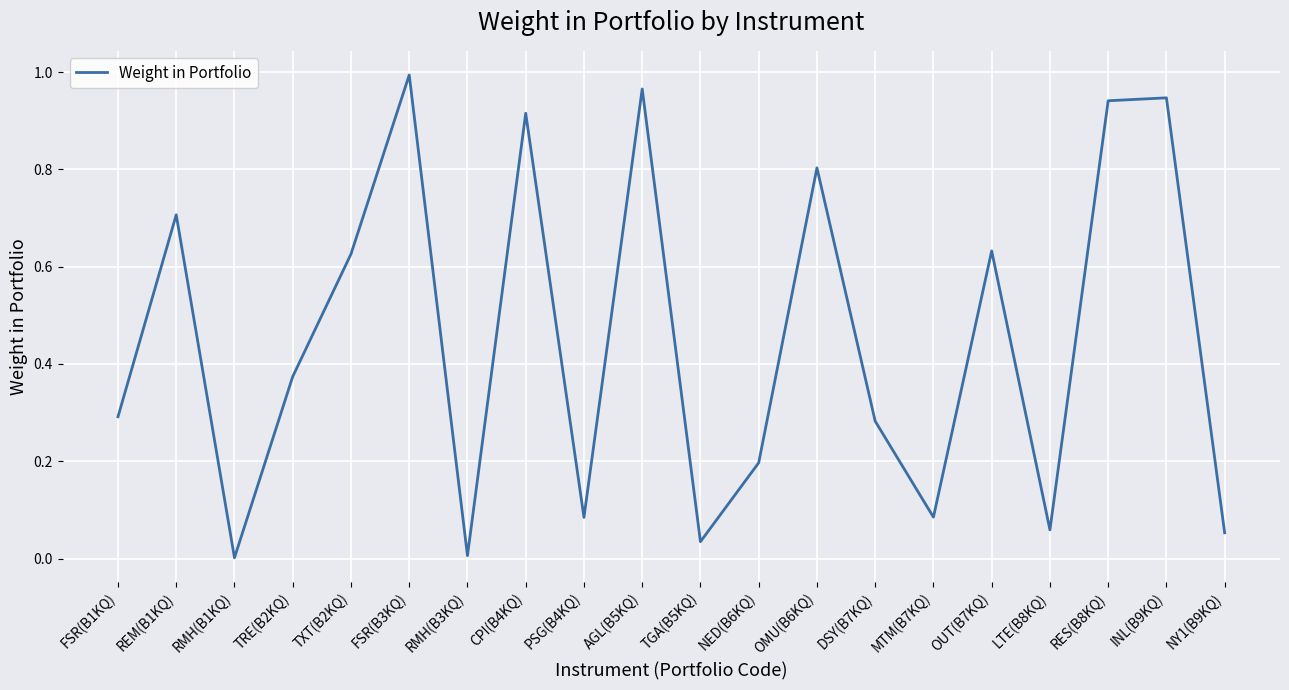

What position from the left is PSG(B4KQ)?

9